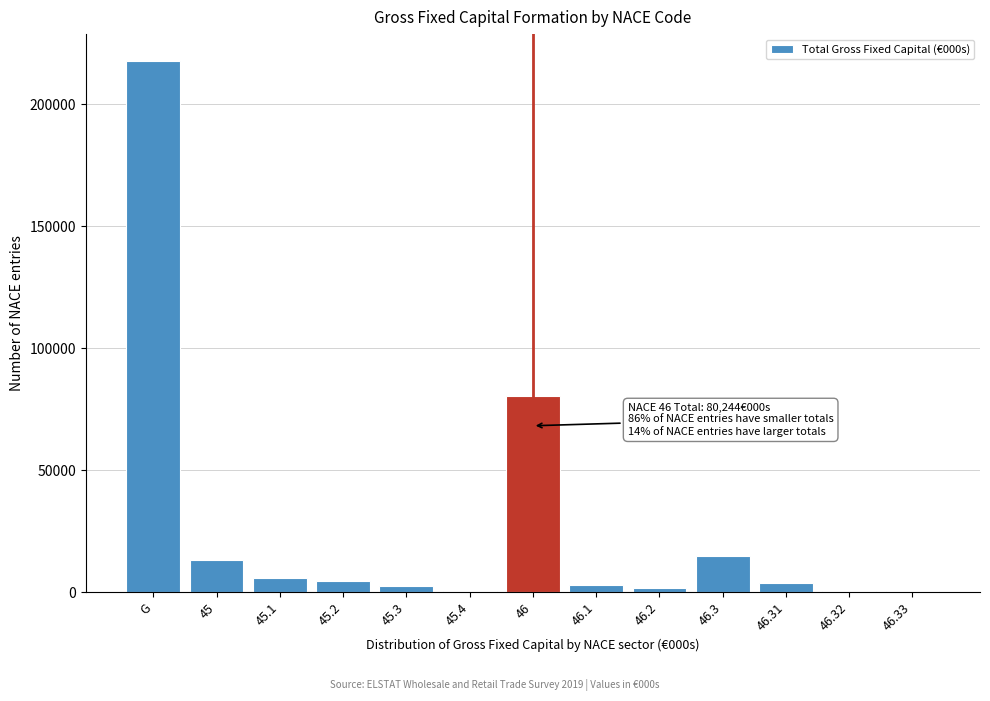

What is the sum of all values?

348684